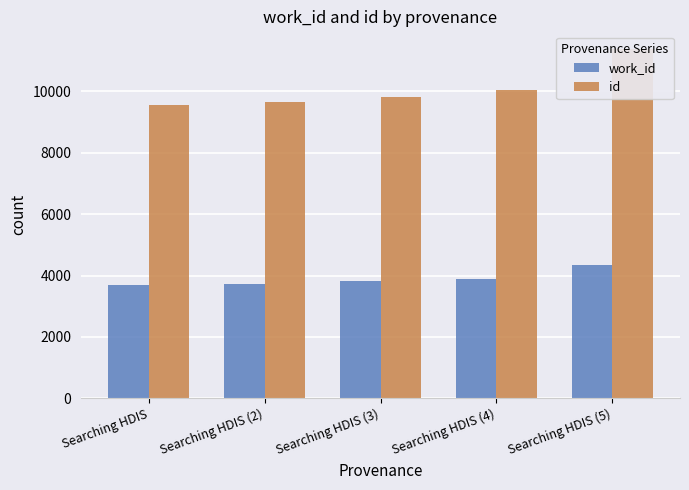

What is the value of the id bar at the 1st from the left?

9556